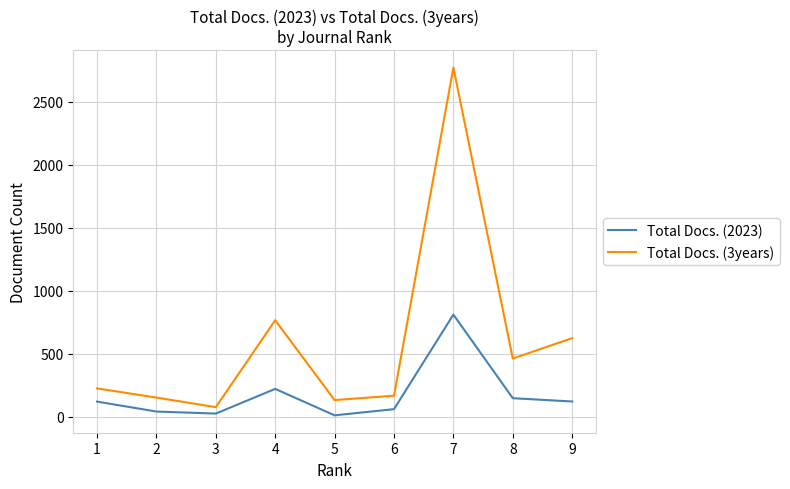

What is the maximum value for Total Docs. (2023)?

810